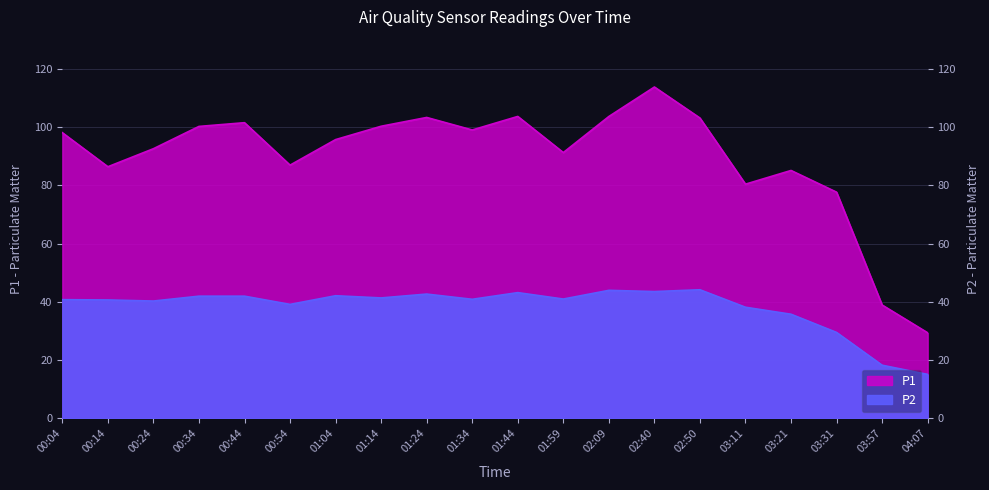

What value does the P2 series have at 00:34?

42.0